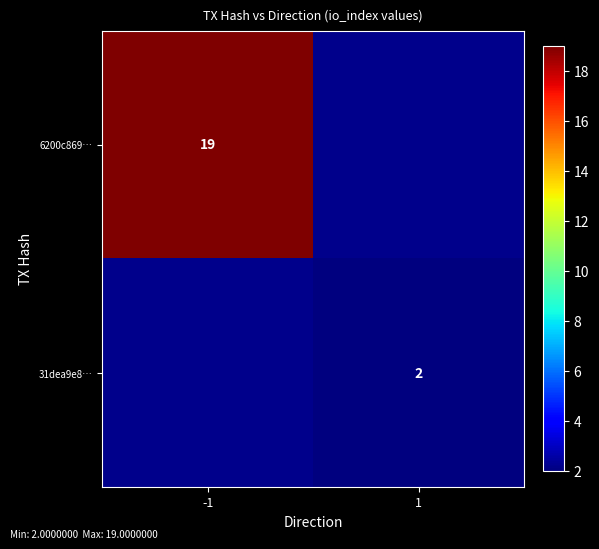

Is the value of 31dea9e8… at 1 greater than the value of 6200c869… at -1?

No